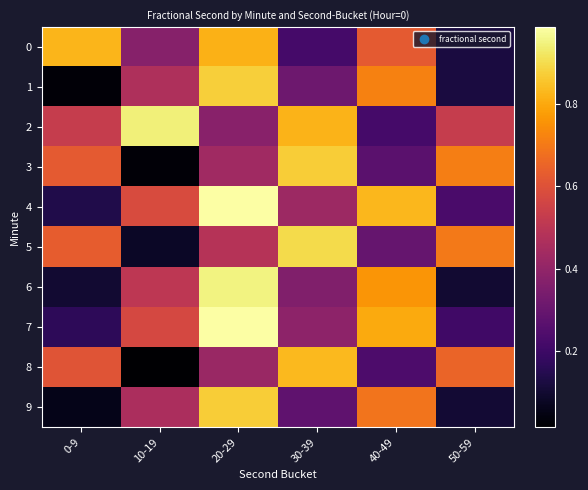

Which series has the largest total across all categories?

2